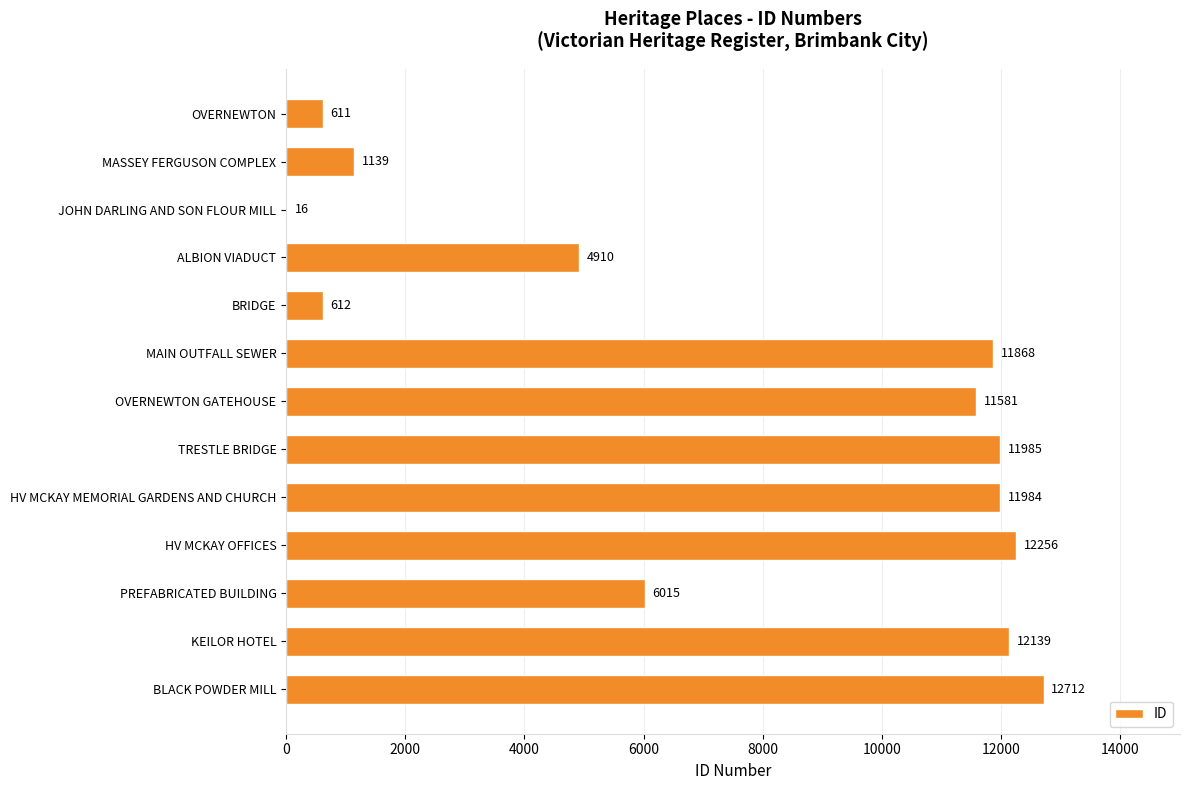

Is it true that the value at BRIDGE is 612?

True